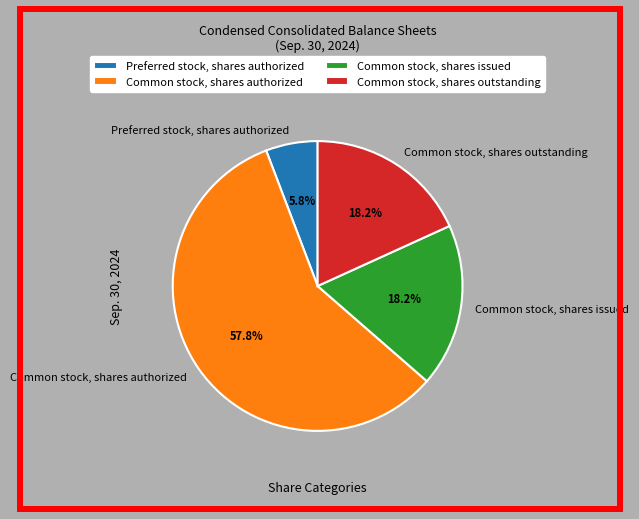

To the nearest percent, what is the difference between the Common stock, shares authorized and Common stock, shares issued slice percentages?

40%